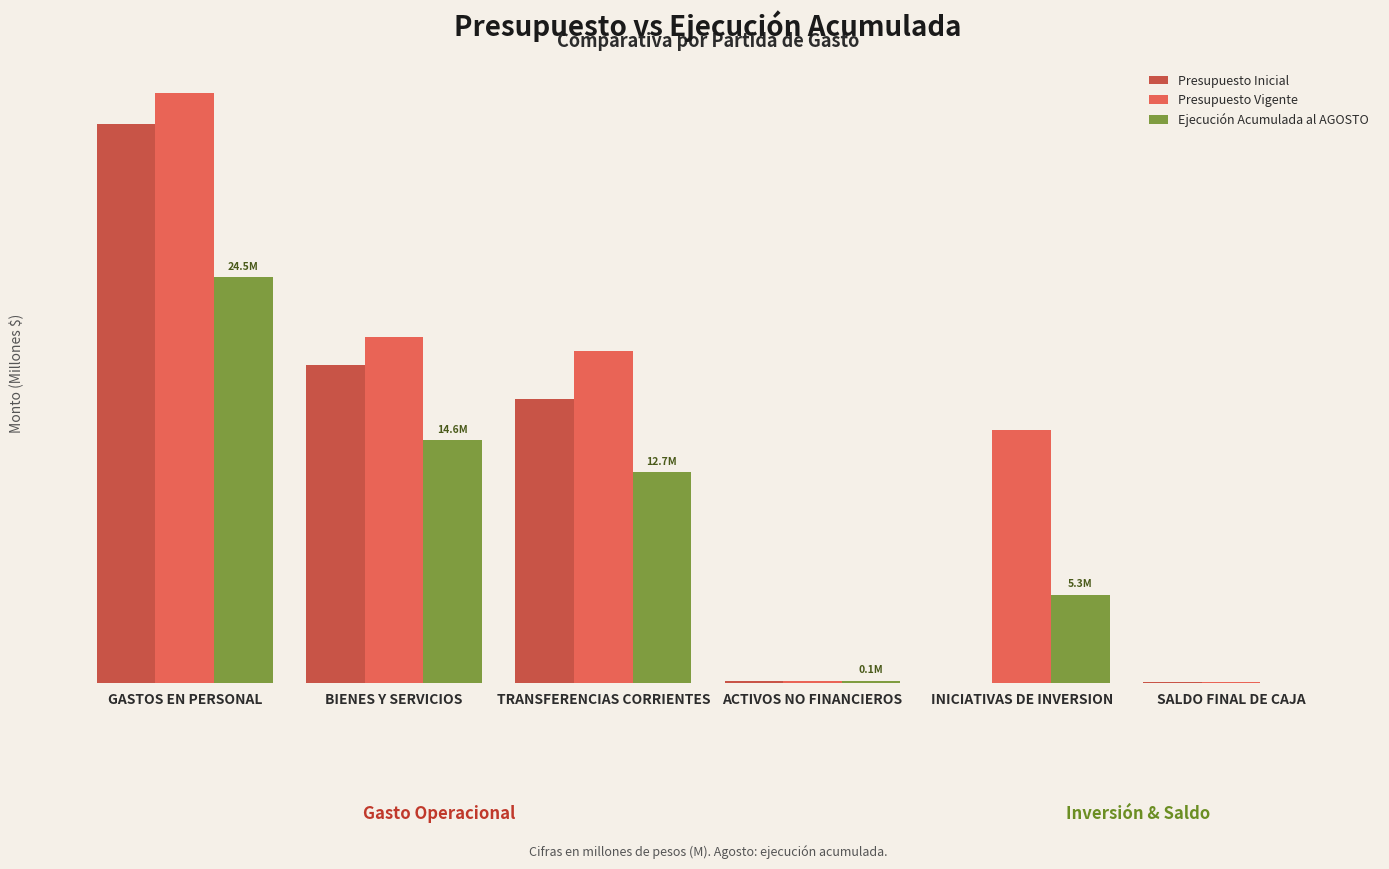

Are the bars horizontal?

No